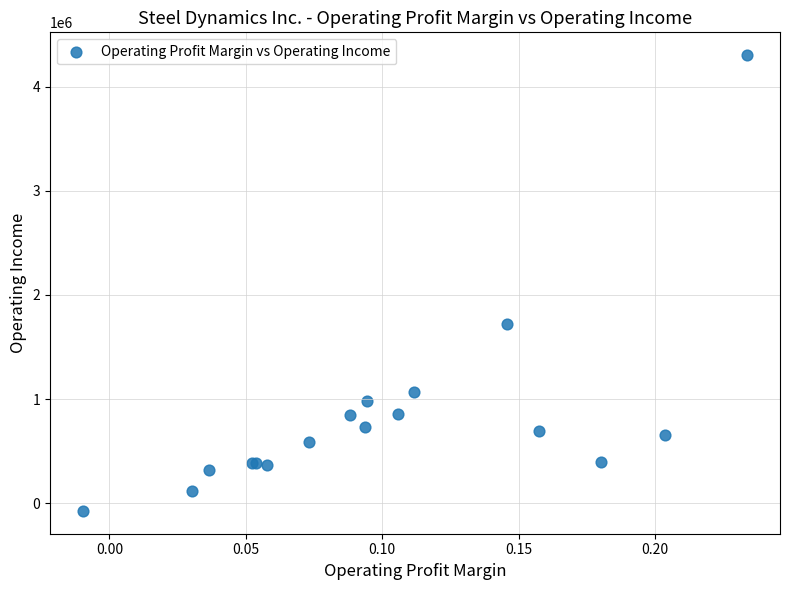

What Y value in the scatter plot is closest to 2114160?

1722409